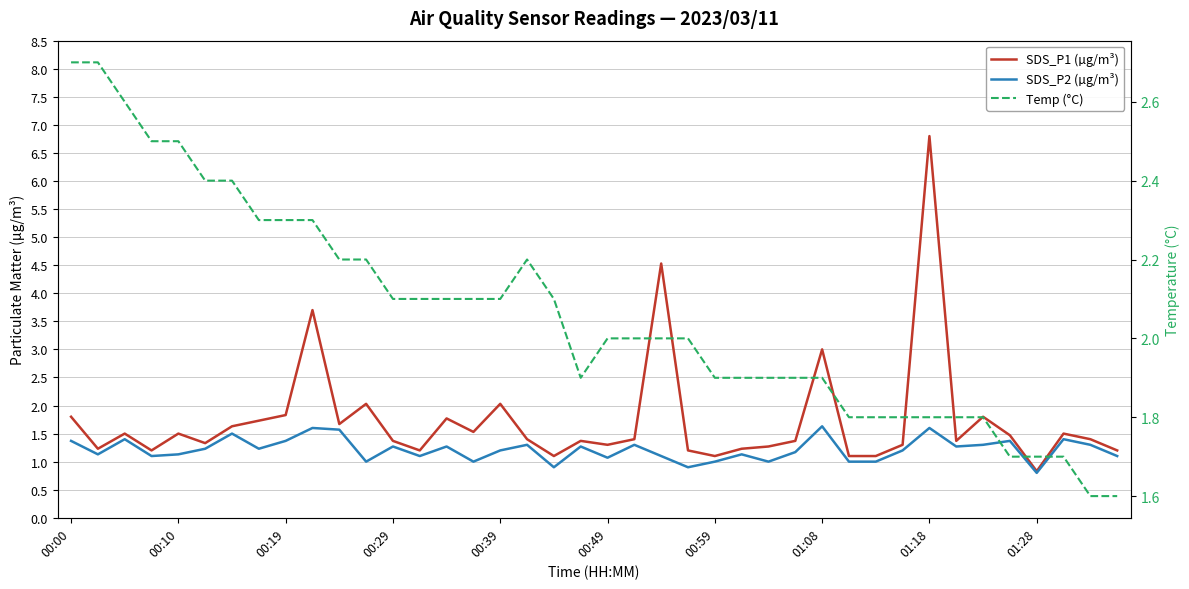

List the series in order of their peak value, highest first.

SDS_P1 (µg/m³), Temp (°C), SDS_P2 (µg/m³)